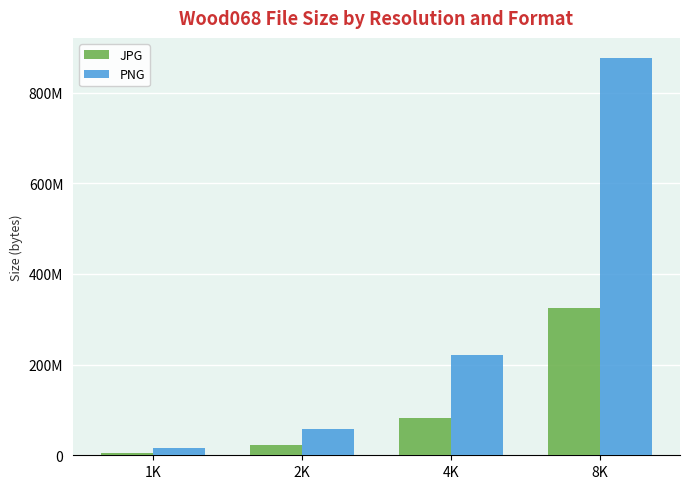

What is the highest value of the JPG series?

325600992